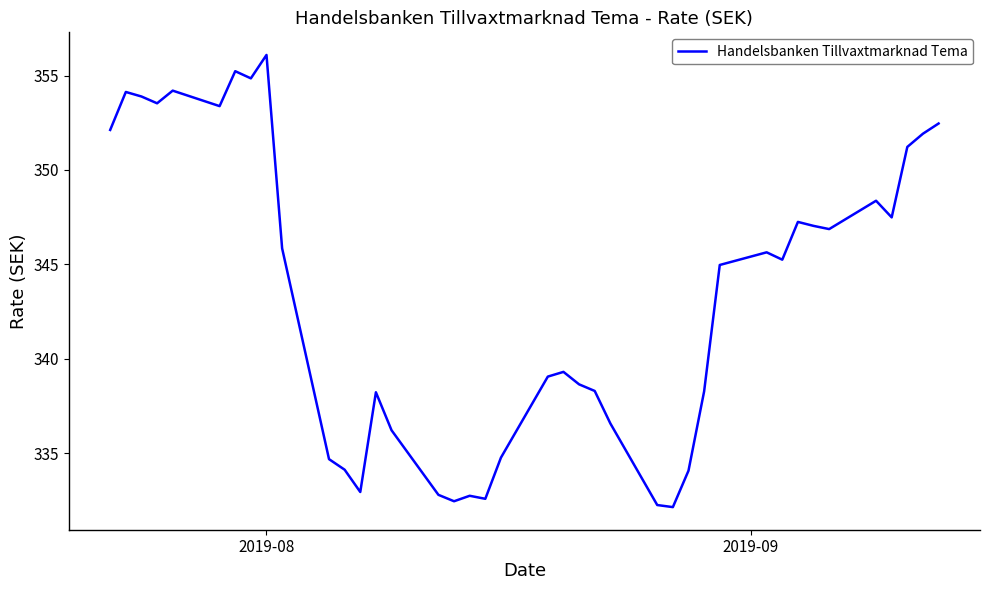

What is the greatest value displayed?

356.1